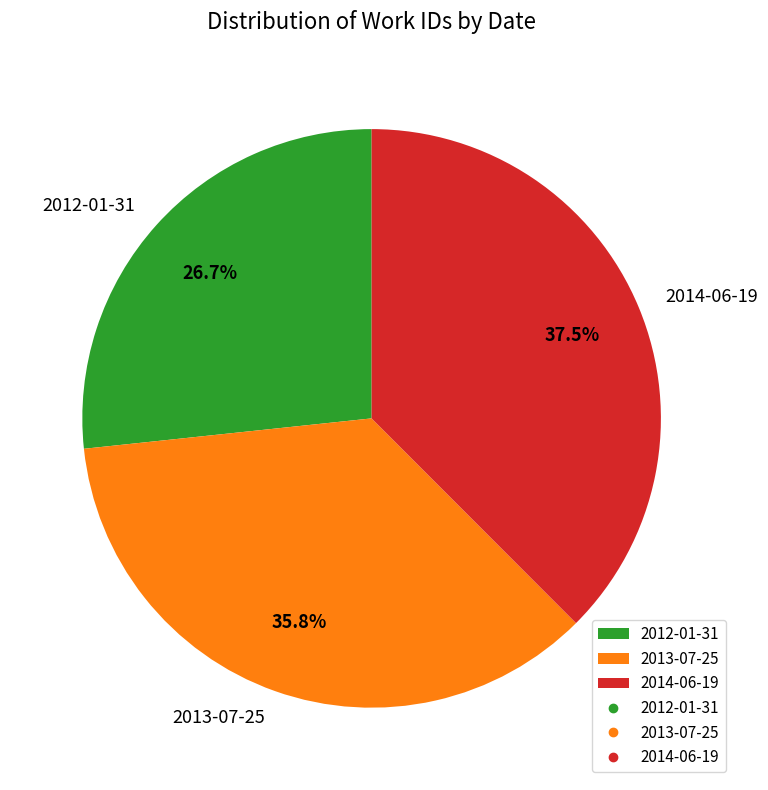

To the nearest percent, what is the average slice percentage?

33%